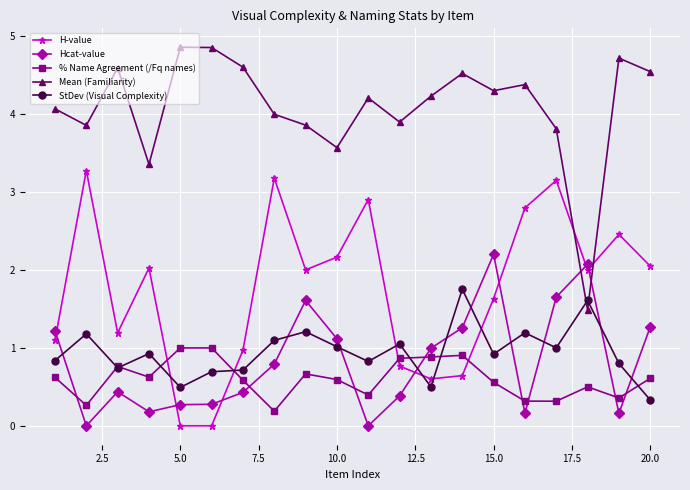

How many intersections are there between Mean (Familiarity) and Hcat-value?

2